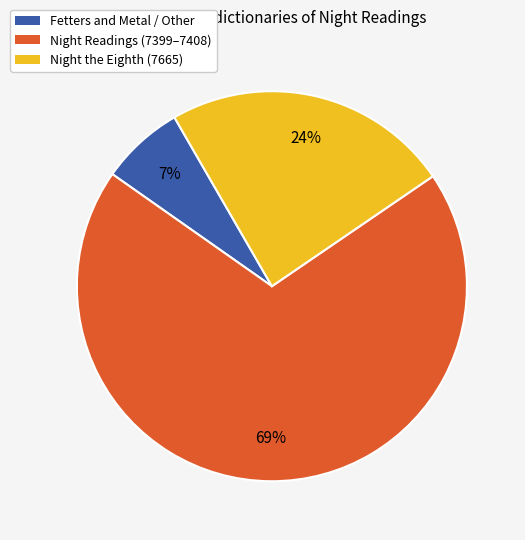

Which category accounts for the majority?

Night Readings (7399–7408)